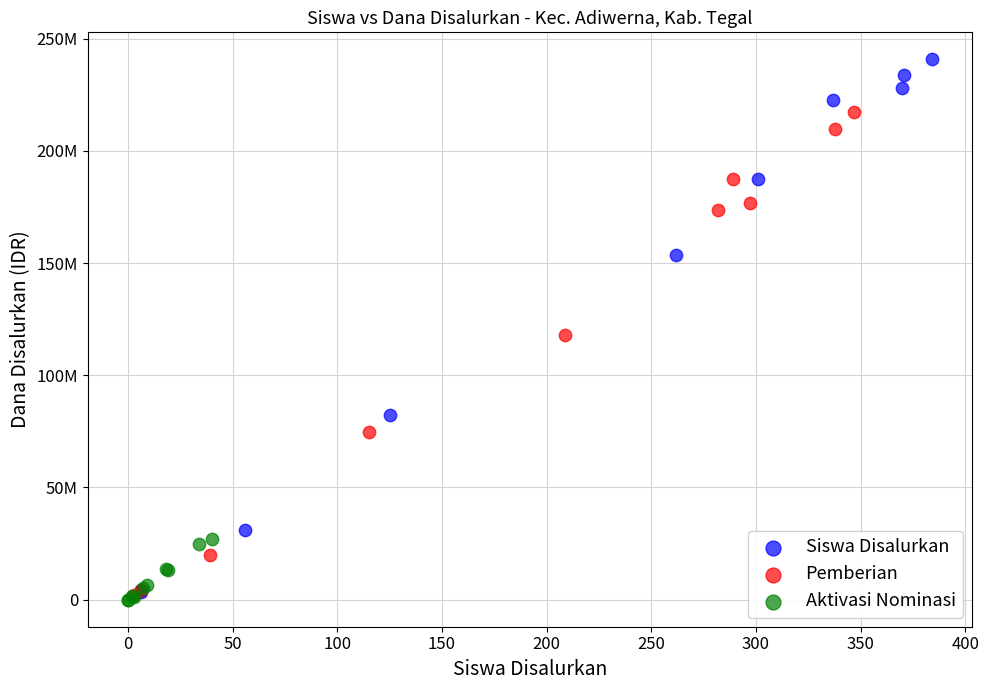

Which series reaches the maximum Y coordinate?

Siswa Disalurkan